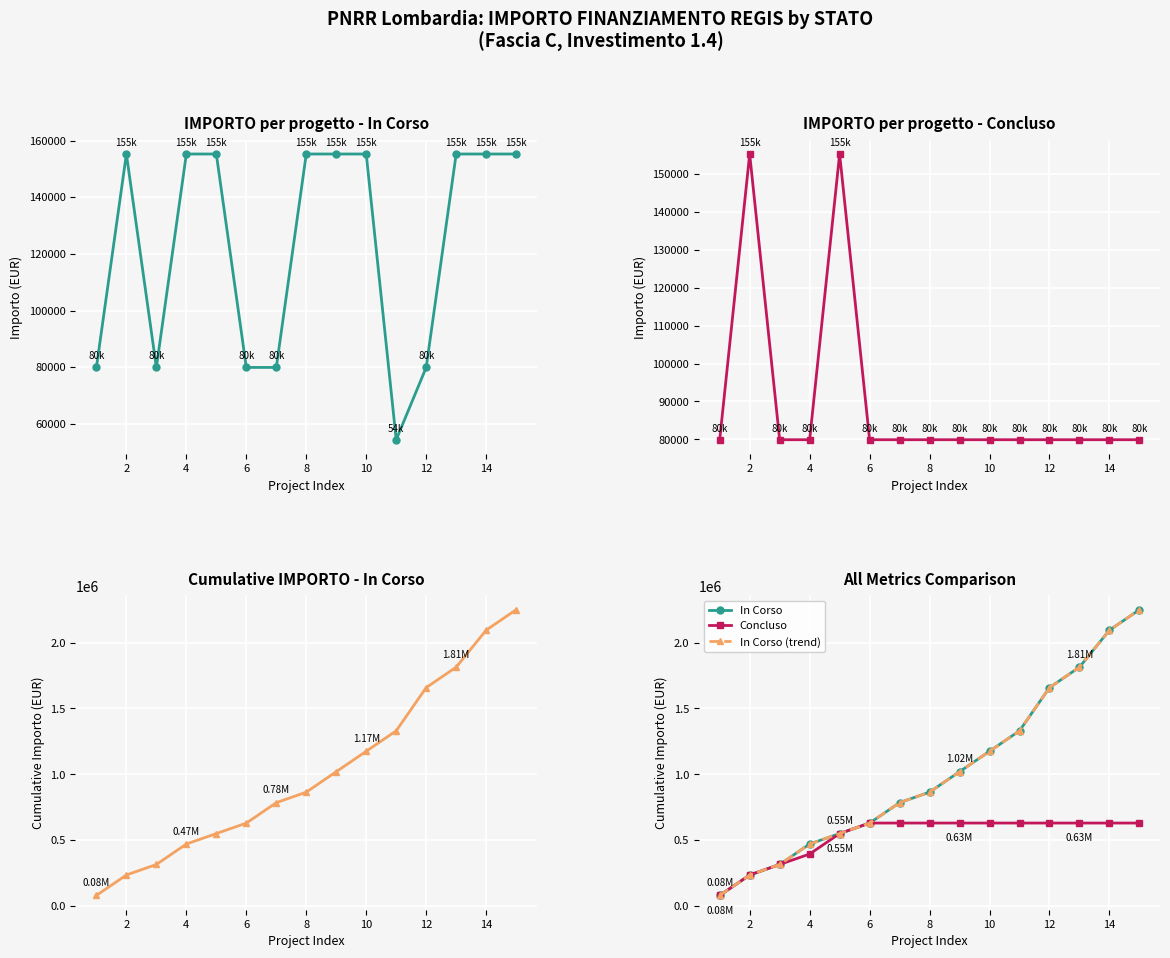

Reading left to right, what are all the values shown in this chart?

In Corso: 79922	235156	315078	470312	549756	629200	784434	864356	1019590	1174824	1330058	1658218	1813452	2094384	2249618
Concluso: 79922	235156	315078	394522	549756	629678	629678	629678	629678	629678	629678	629678	629678	629678	629678
In Corso (cumul.): 79922	235156	315078	470312	549756	629200	784434	864356	1019590	1174824	1330058	1658218	1813452	2094384	2249618
In Corso (trend): 79922	235156	315078	470312	549756	629200	784434	864356	1019590	1174824	1330058	1658218	1813452	2094384	2249618